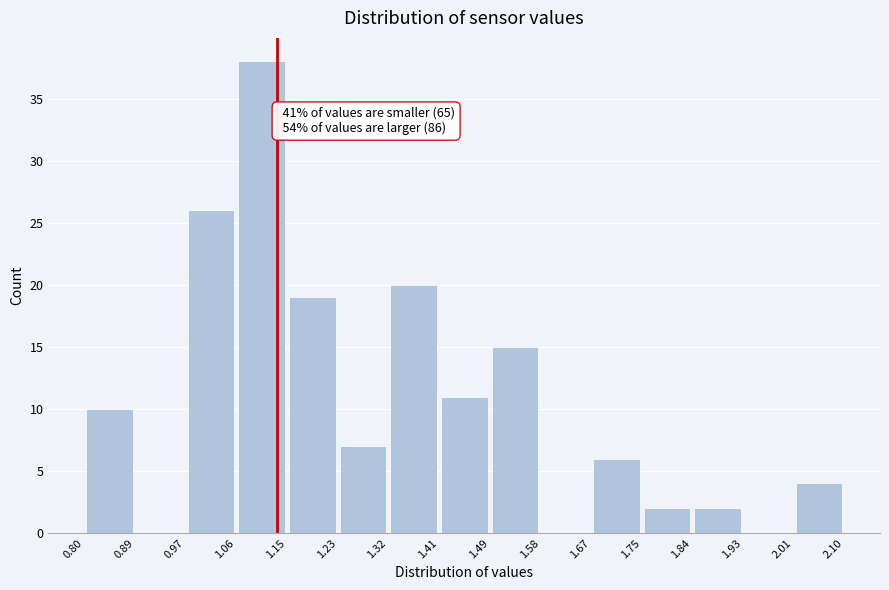

Which range on the x-axis has the tallest bar?

1.06 to 1.15